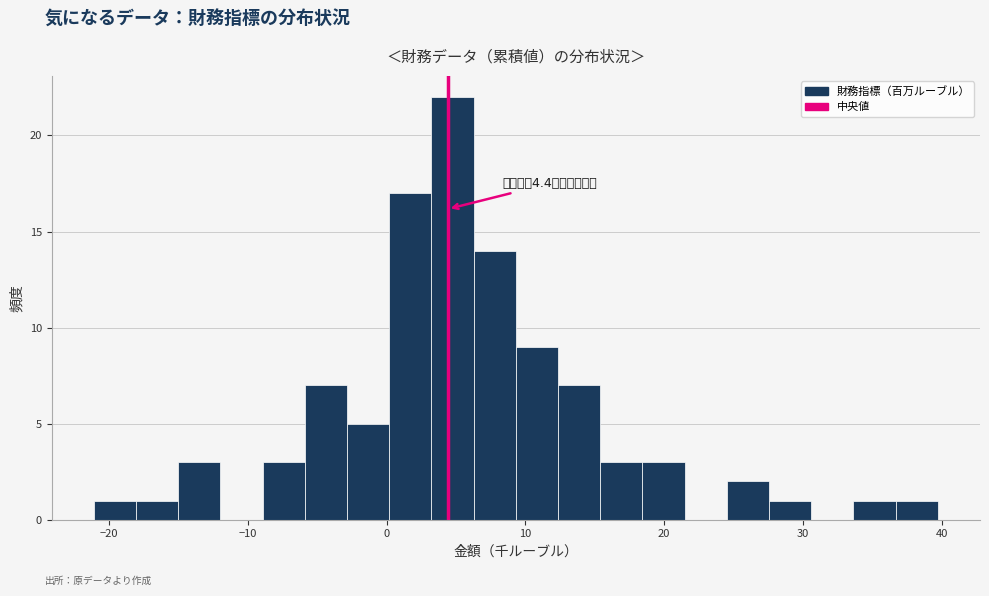

Read against the x-axis, roughly where is the centre of the tallest bar?

5